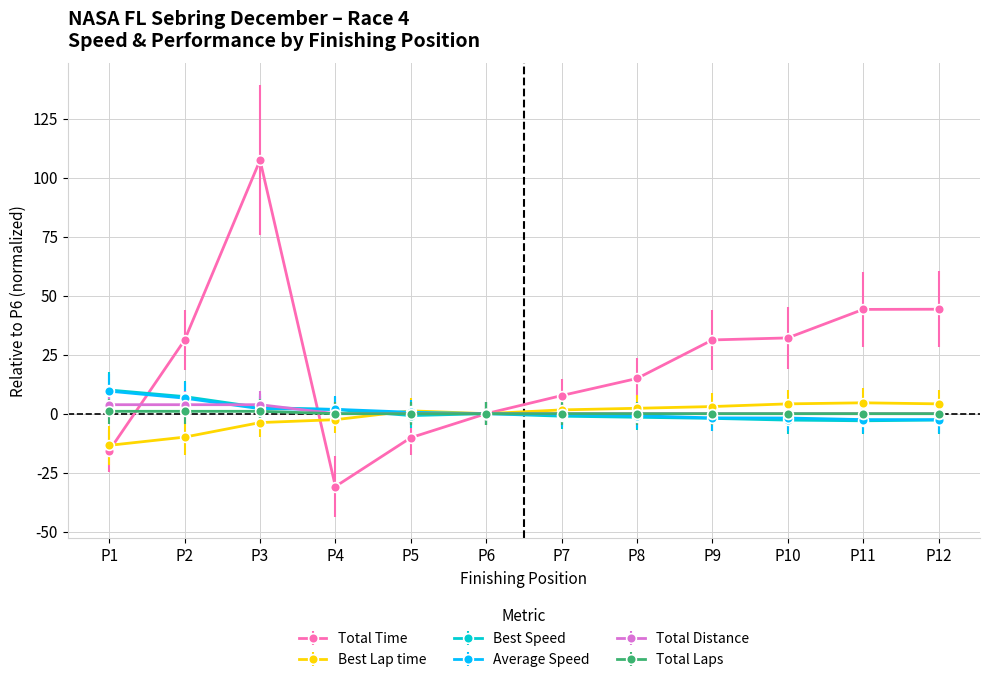

Count the number of data series in this chart.

6